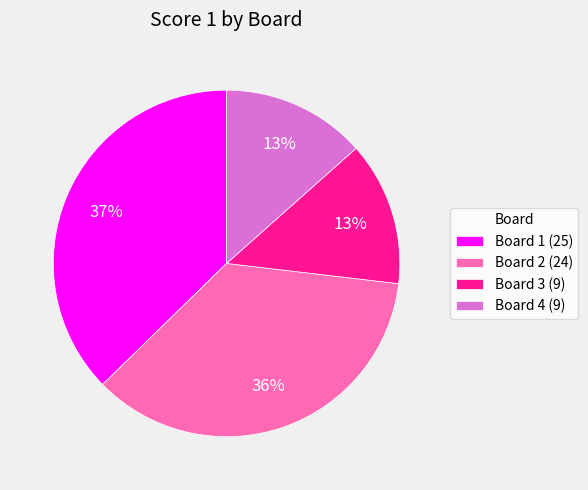

What is the largest slice in the pie chart?

Board 1 (25)